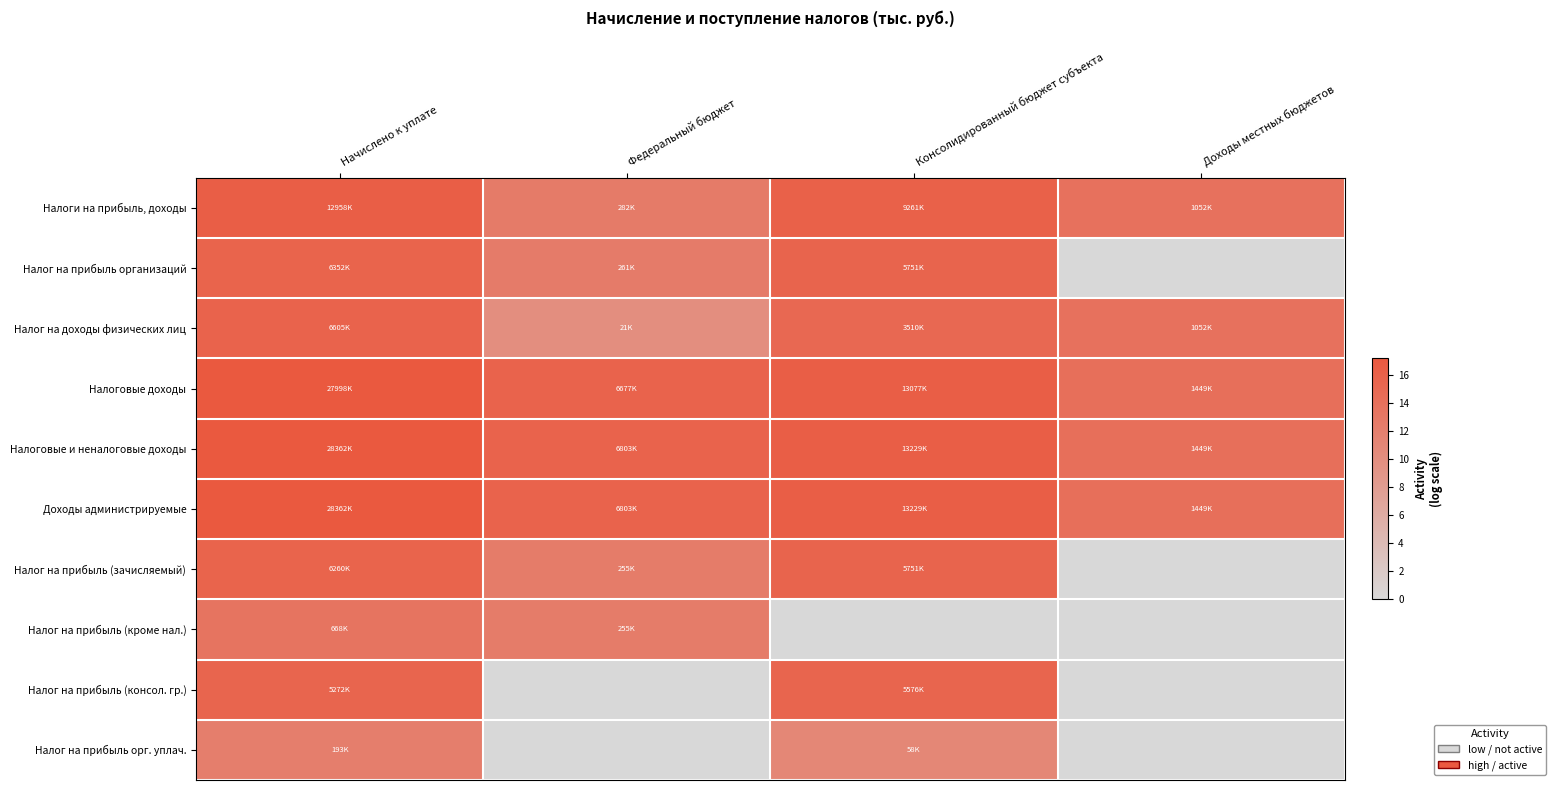

How many data points does each series have?

4